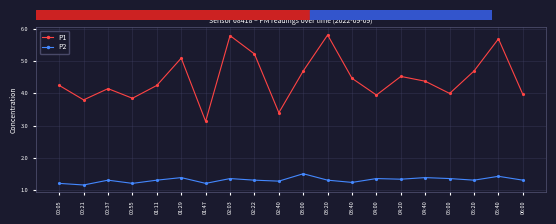

True or false: P2 and P1 intersect in this chart.

False